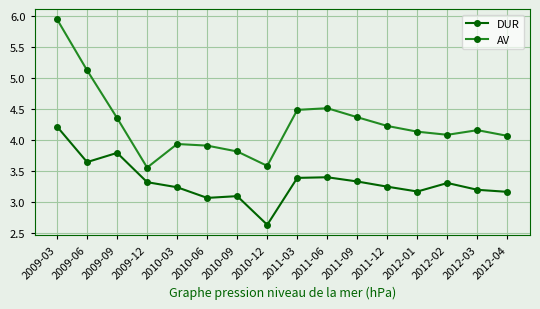

Read the DUR value at 2010-12.

2.6